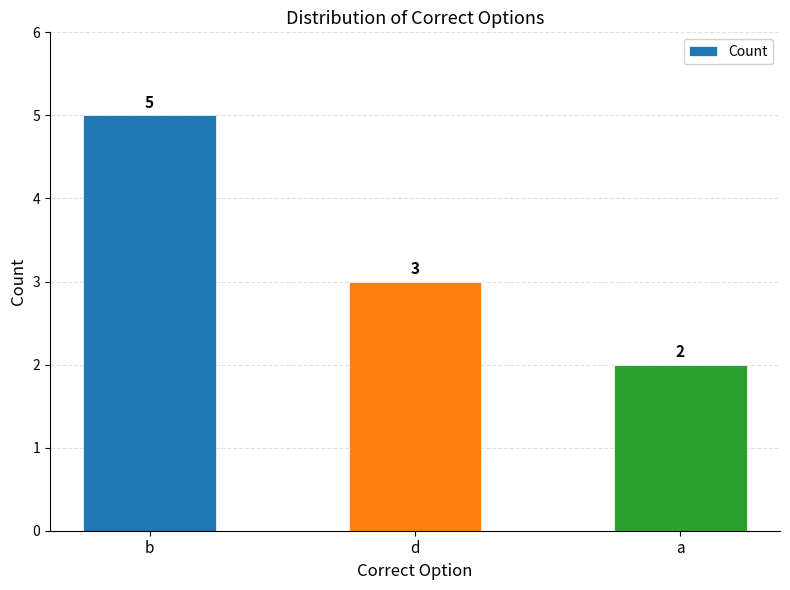

Approximately how many times larger is the value at b compared to a?

2.5